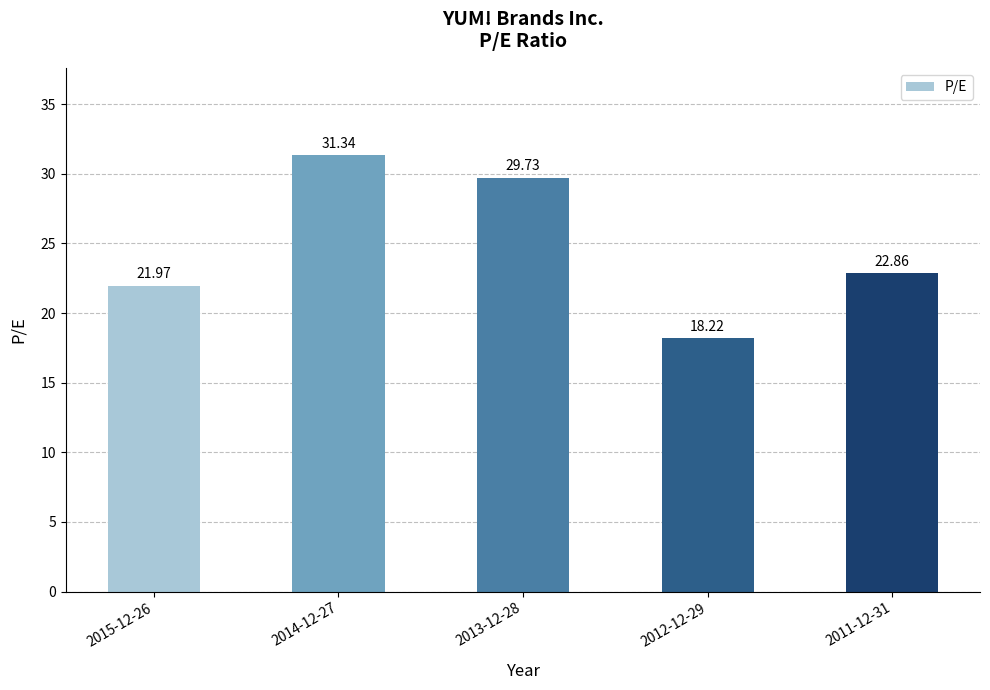

At which category does the chart reach its minimum across all series?

2012-12-29